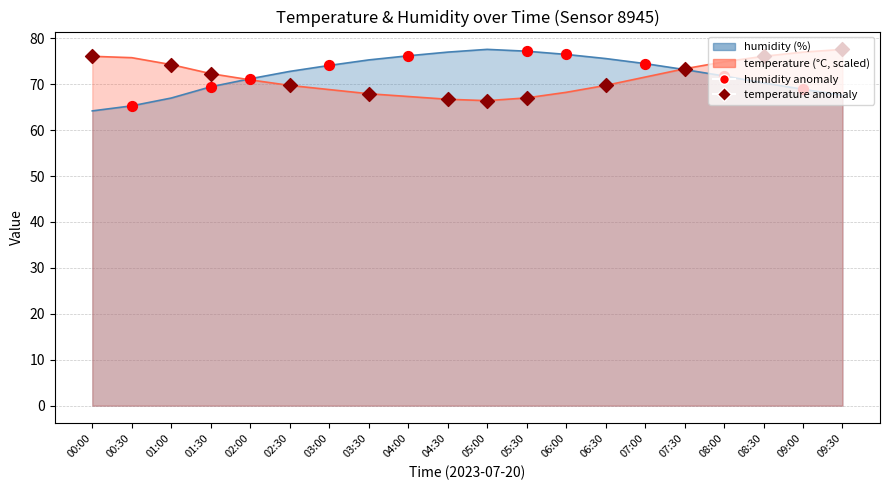

At which category is the sum across all series the highest?

08:00